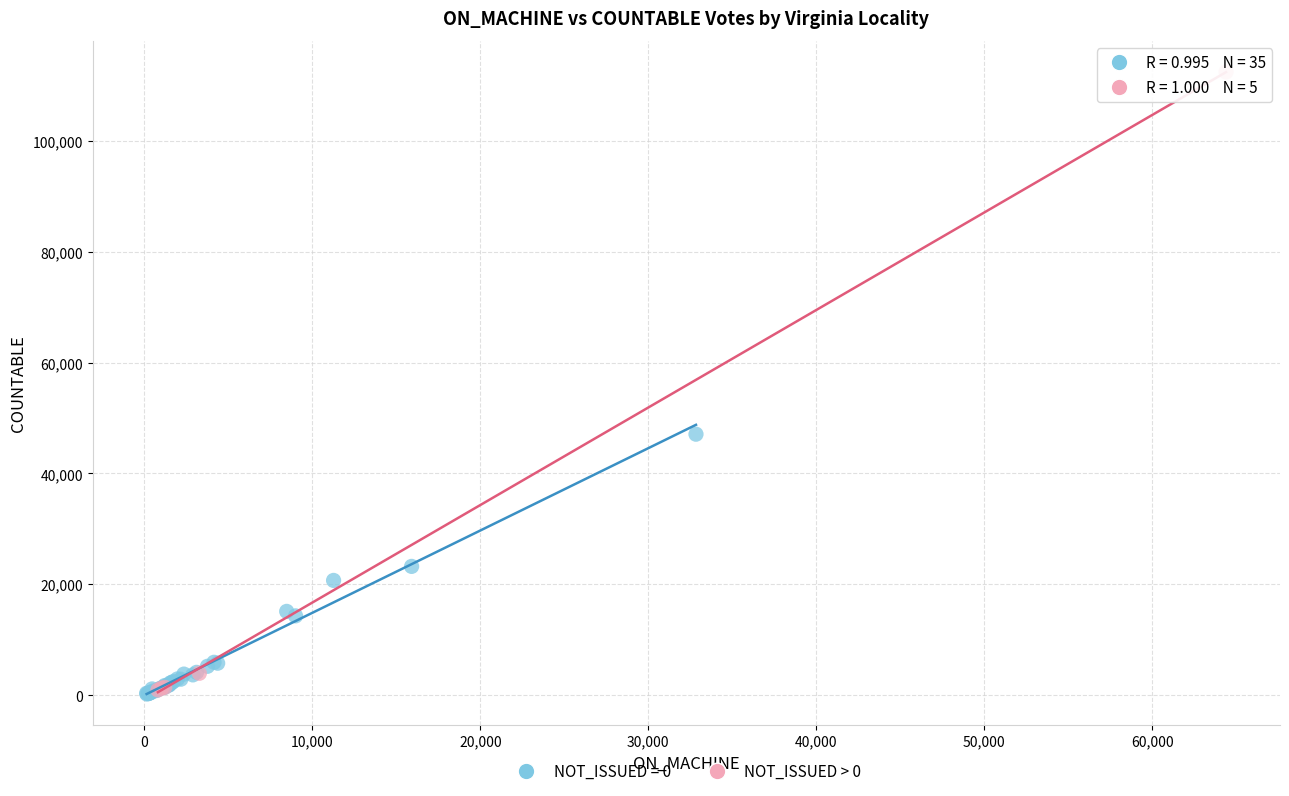

Which series contains the highest Y value?

NOT_ISSUED > 0